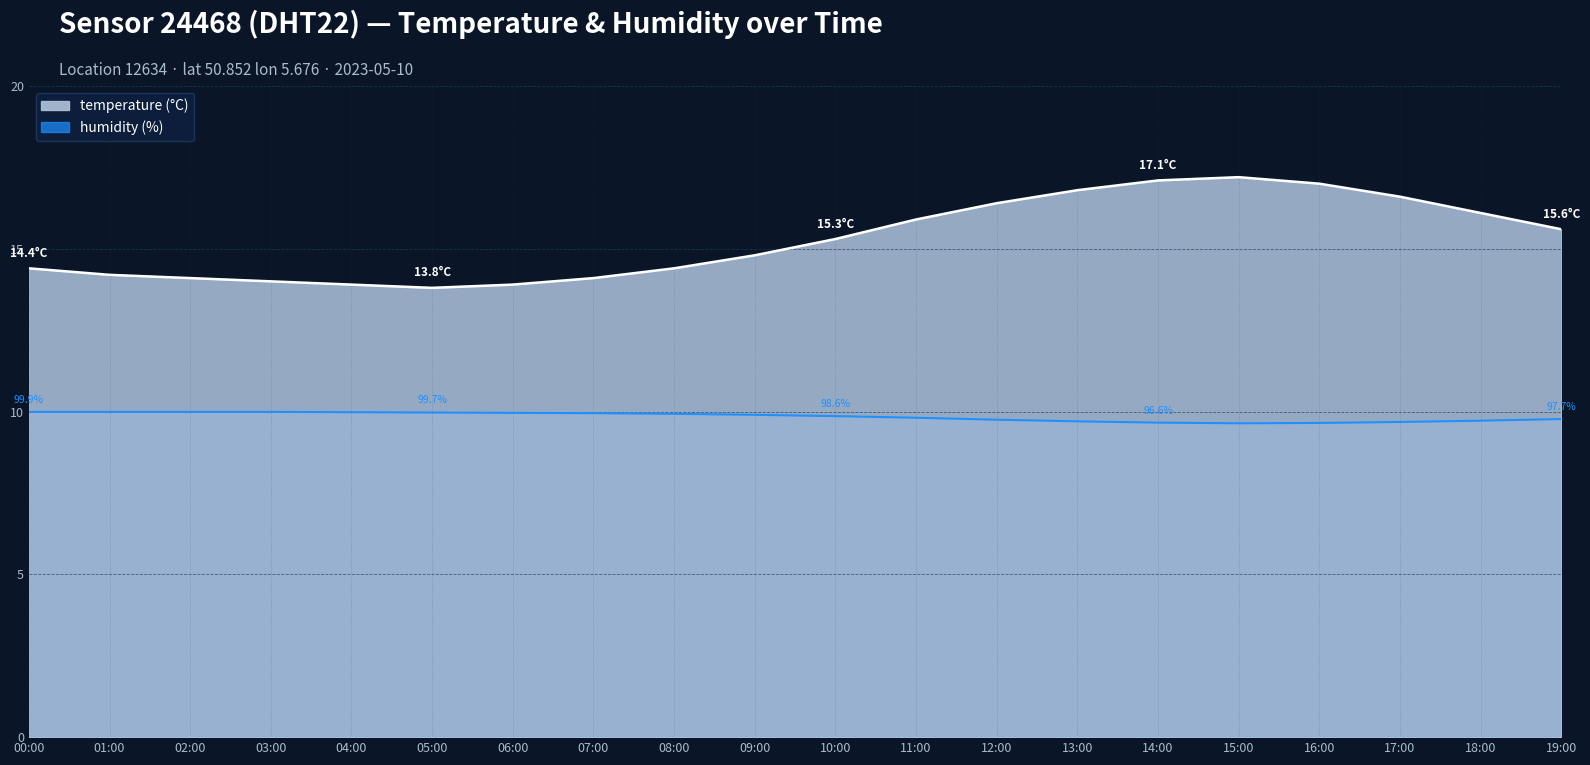

Which series changed the most between 06:00 and 16:00?

temperature